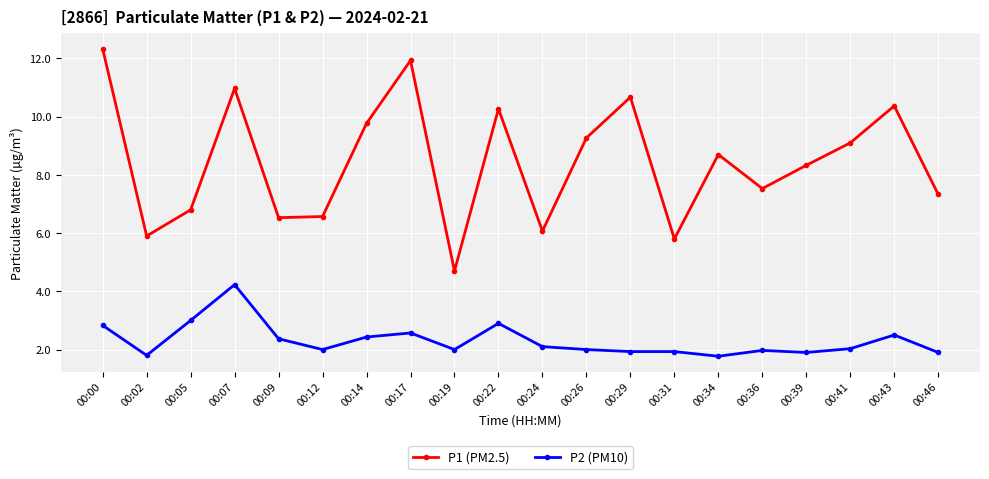

Does the chart have visible grid lines?

Yes